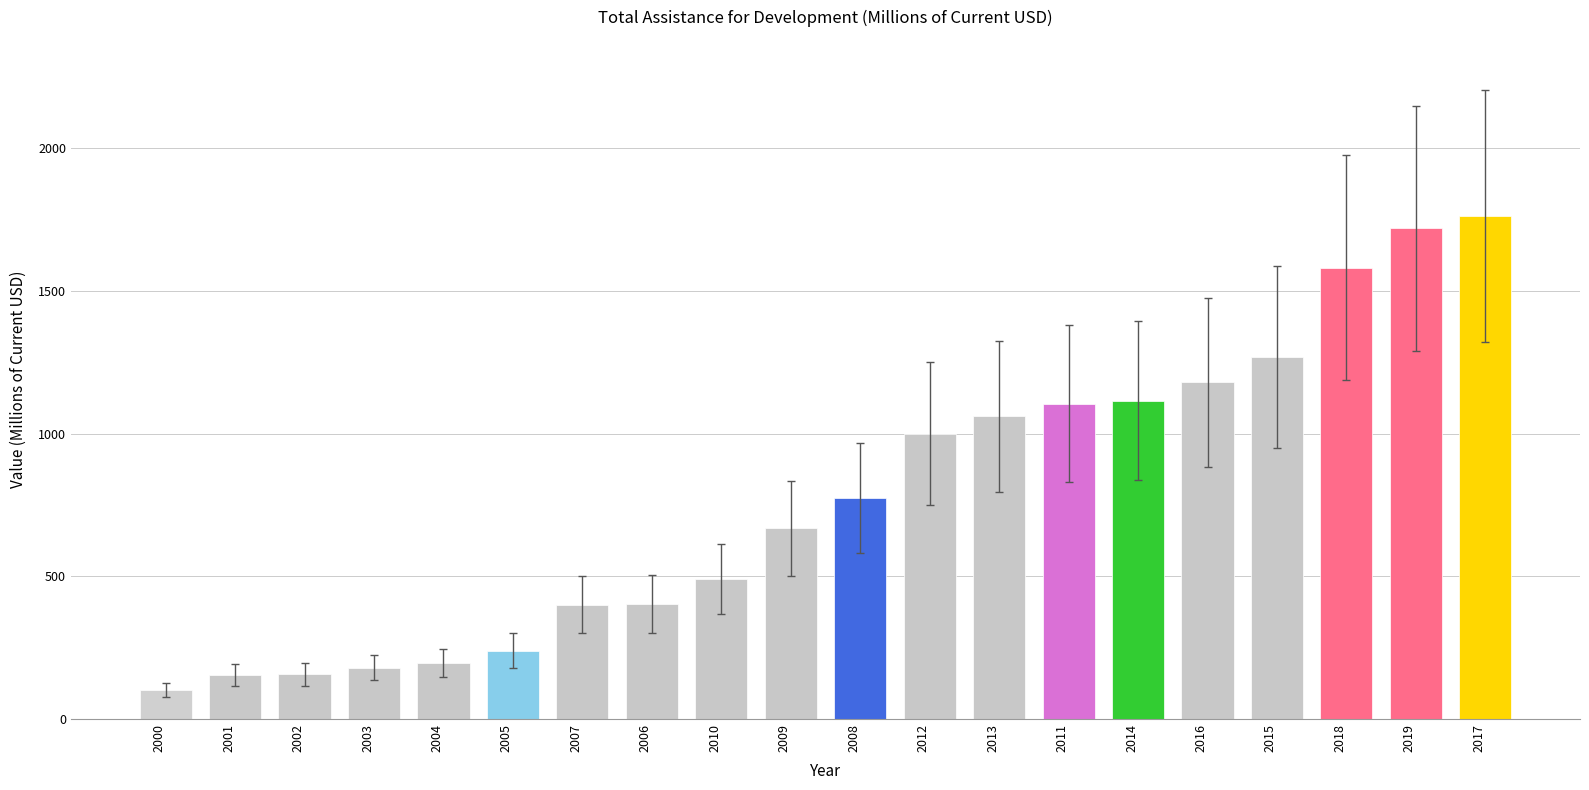

True or false: the data shows 1114 at 2014.

True